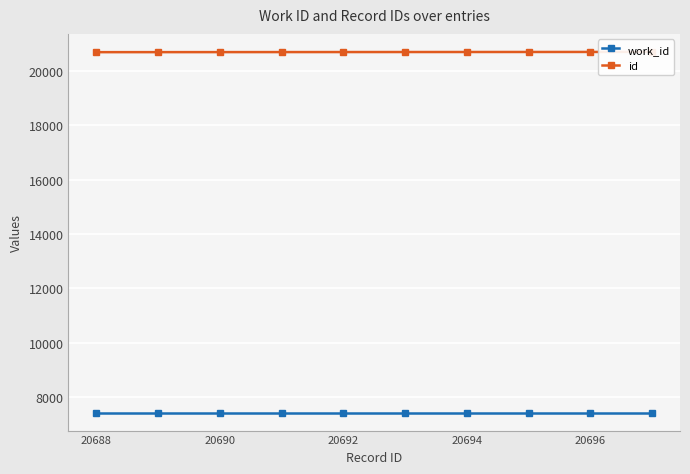

True or false: work_id has more than 1 points higher than both neighbors.

False